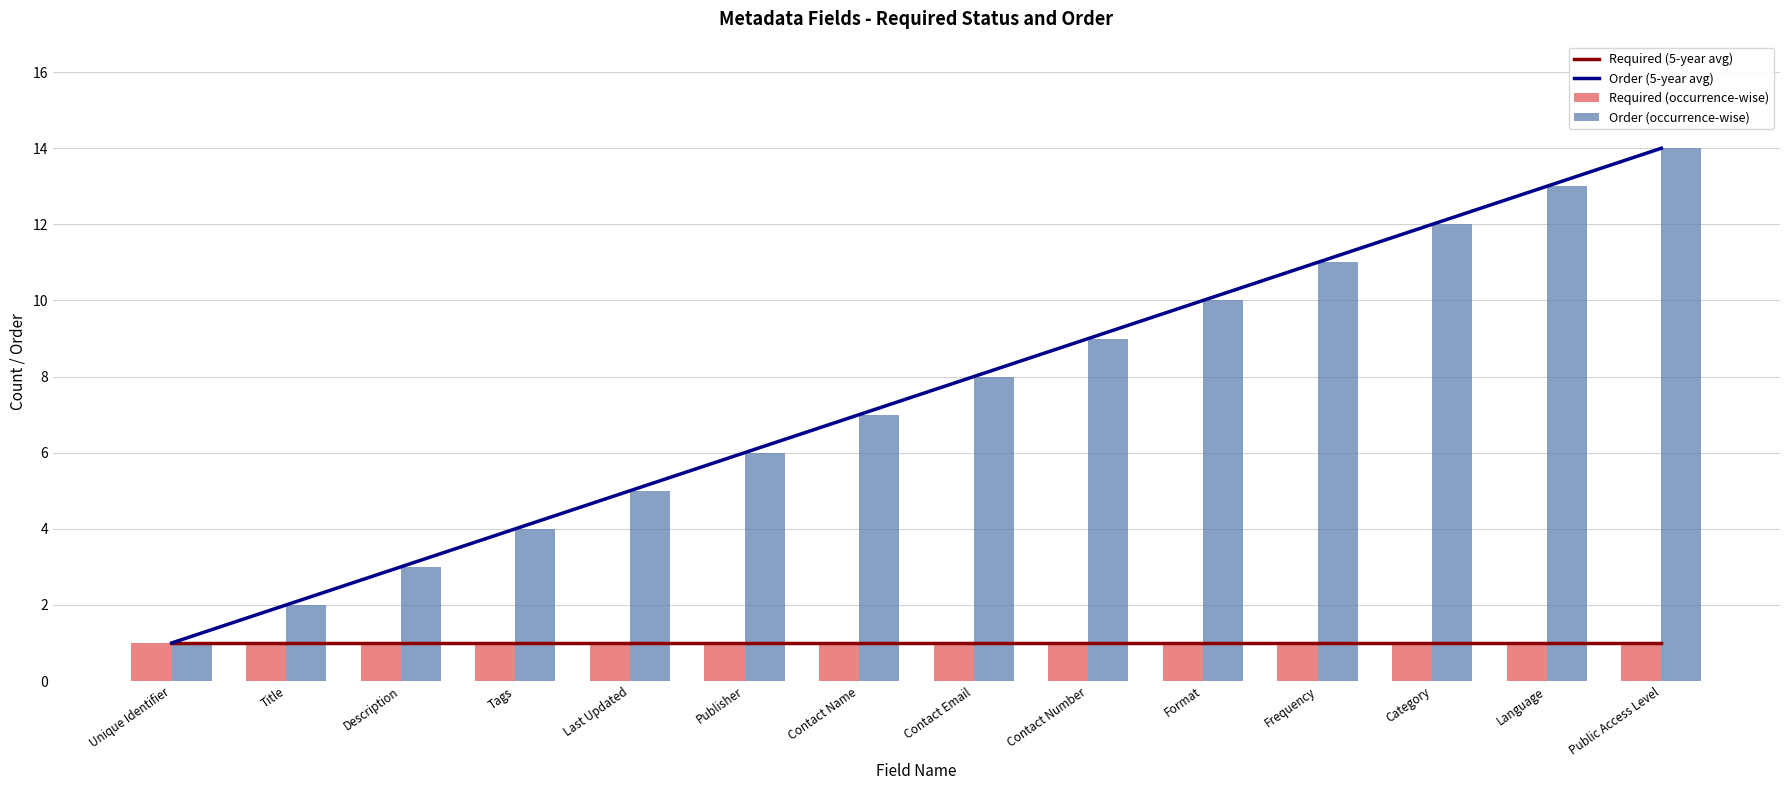

What is the difference between the second highest and minimum values in the Order (5-year avg) series?

12